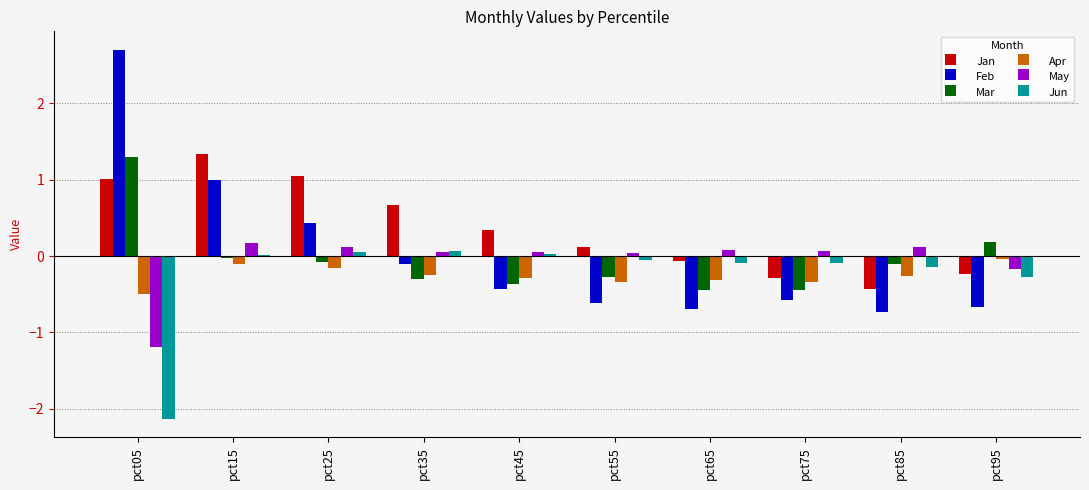

At which category is the sum across all series the highest?

pct15